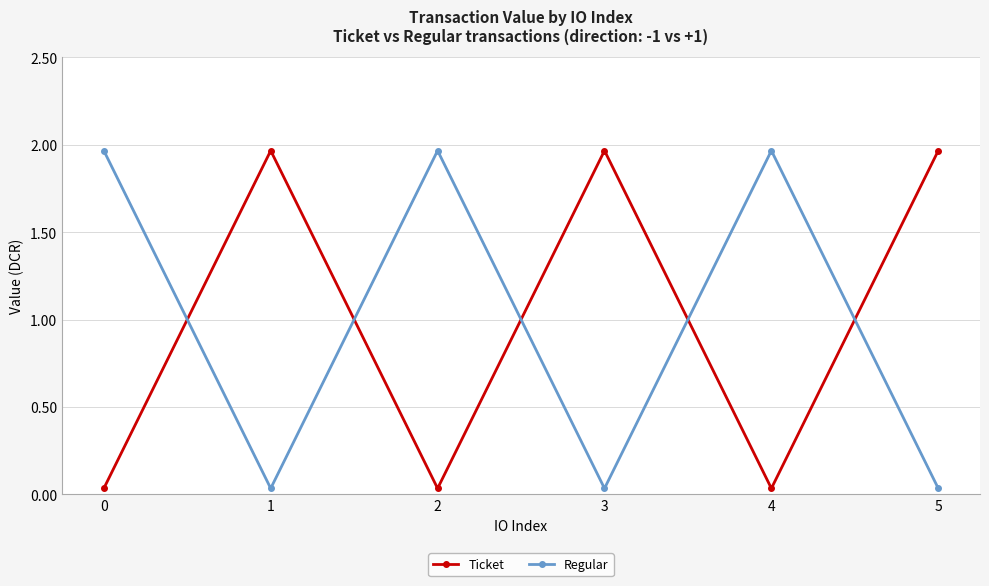

In Regular, how many points are lower than both neighbors (excluding endpoints)?

2